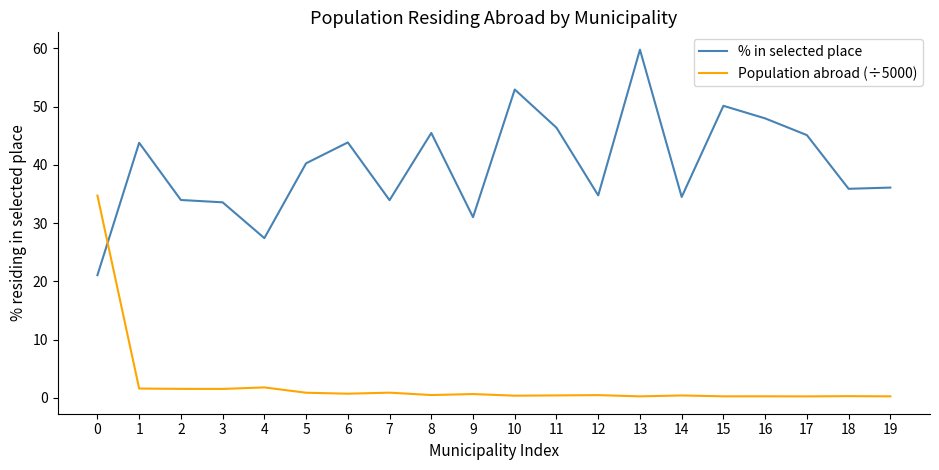

What is the greatest value displayed?

59.8